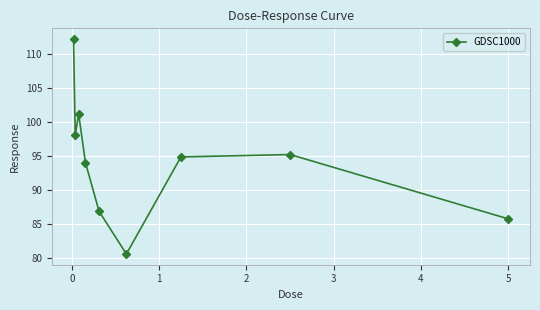

What is the difference between the maximum and minimum values?

31.7